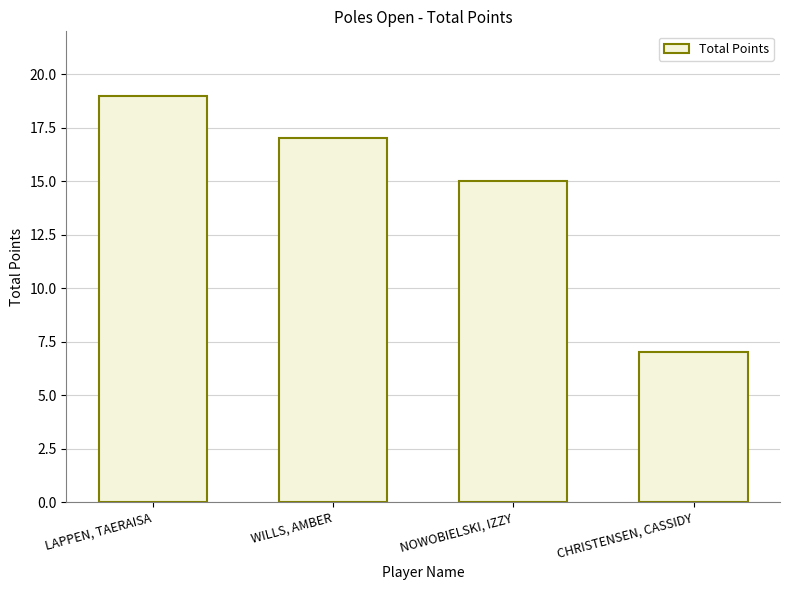

What is the change in value from NOWOBIELSKI, IZZY to CHRISTENSEN, CASSIDY?

-8